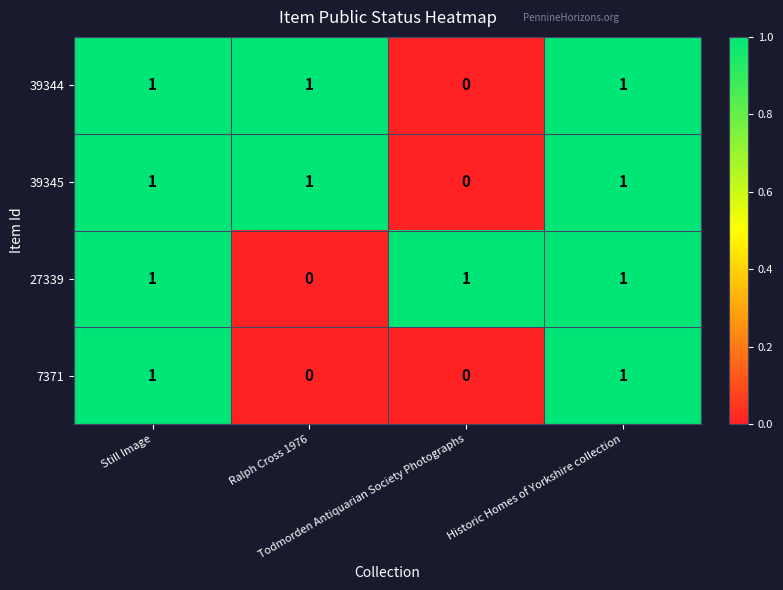

At how many categories does at least one series exceed 0?

4